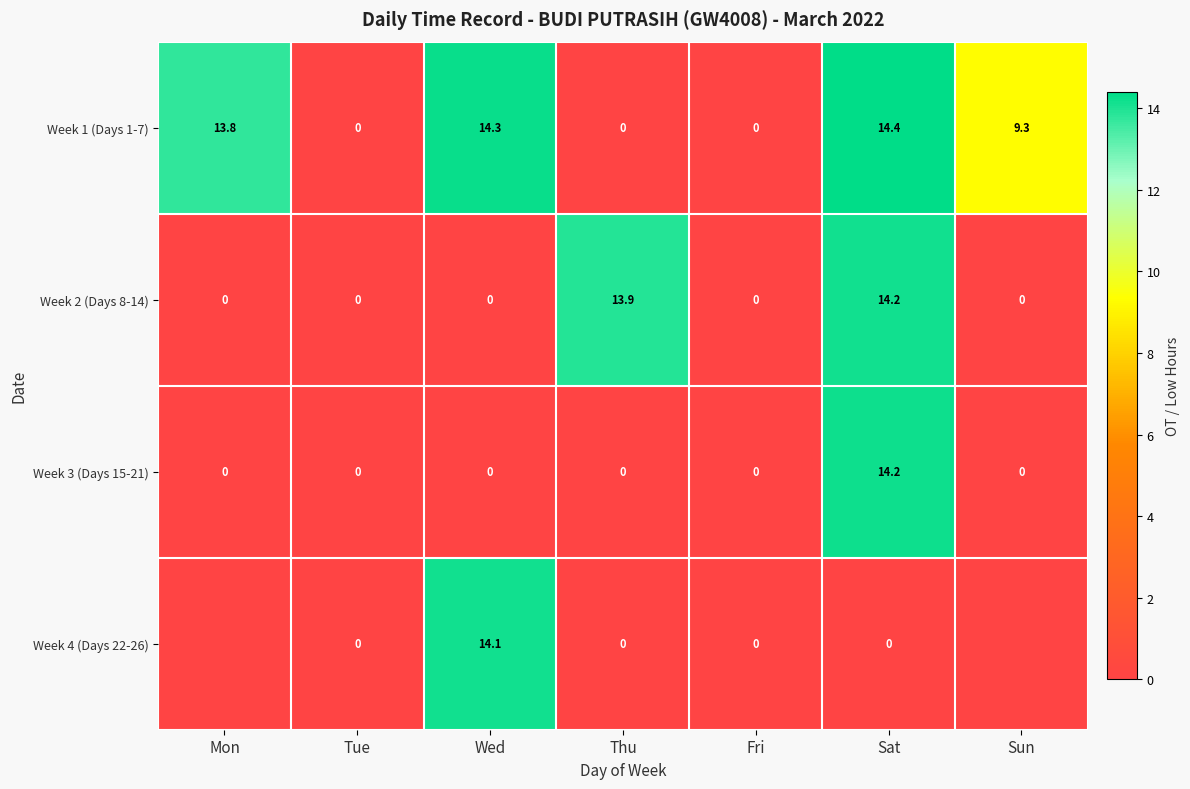

Which category has the highest value in the Week 3 (Days 15-21) series?

Sat